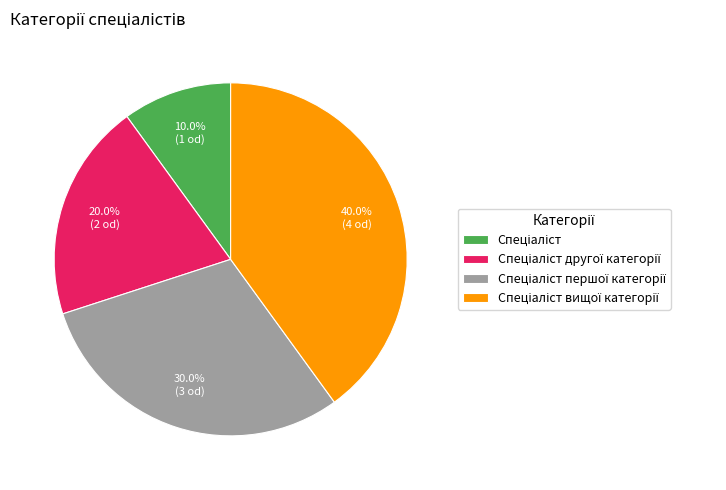

Is there a majority slice in this chart?

No